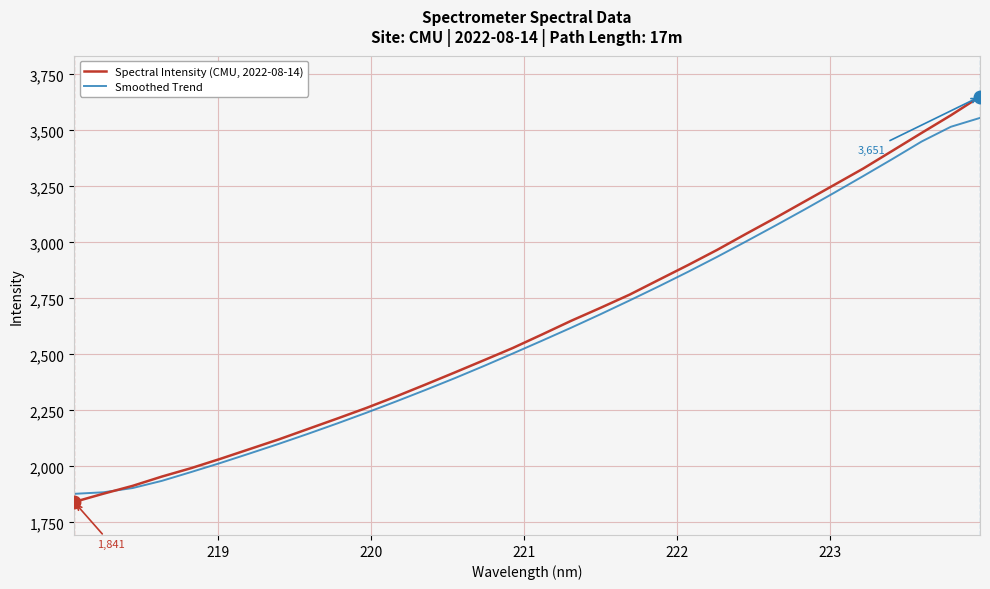

What is the maximum value shown in the chart?

3650.8